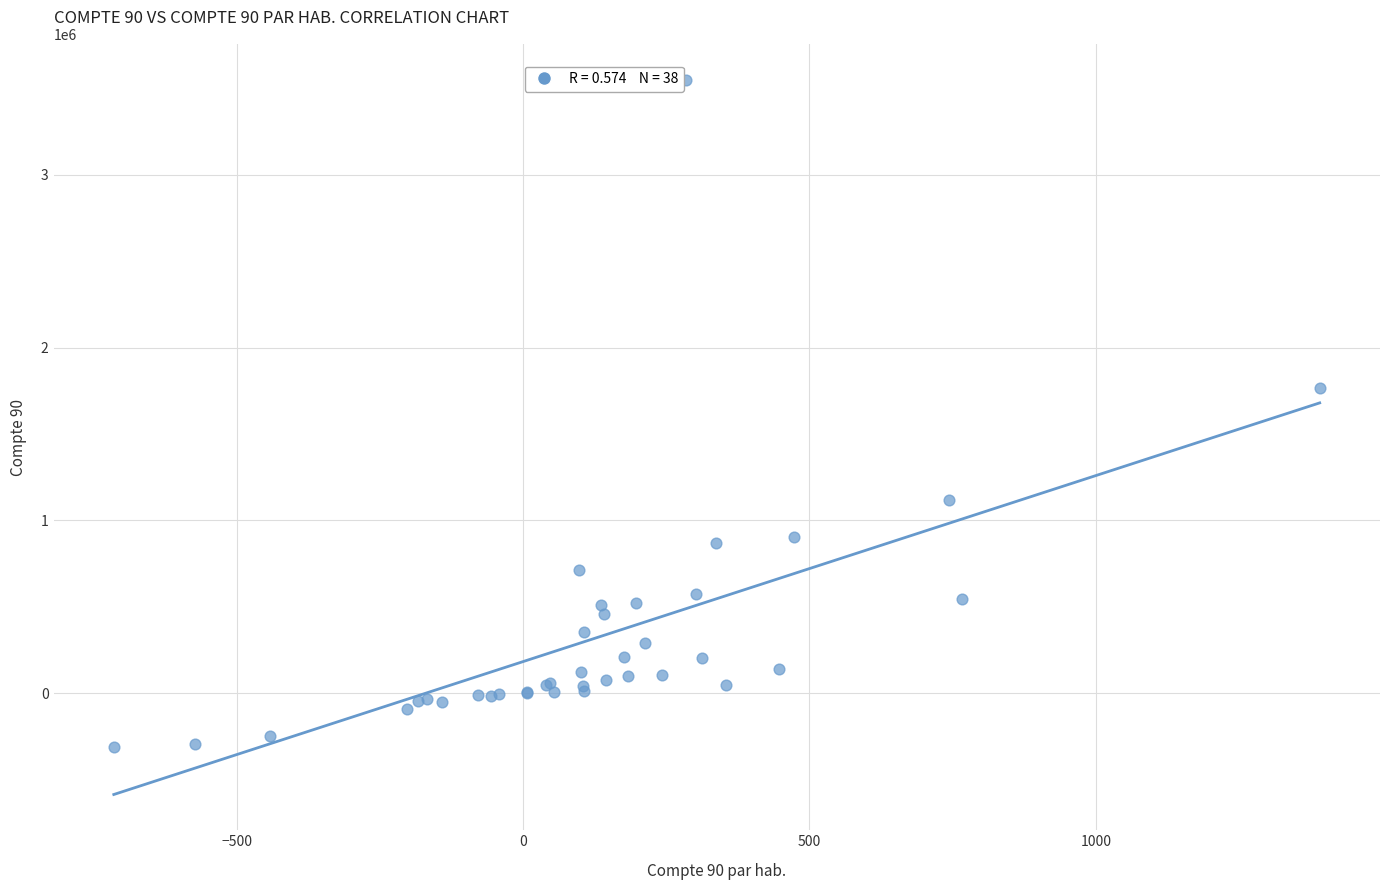

What Y value in the scatter plot is closest to 1618552?

1766349.5